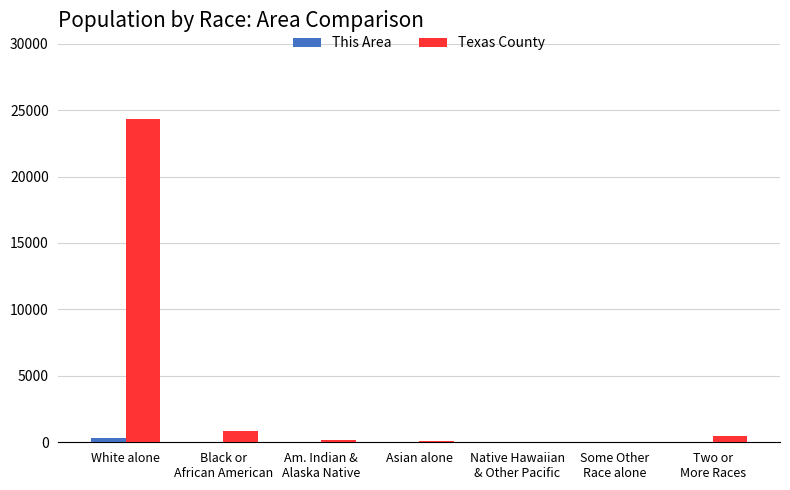

What value does the Texas County series have at White alone?

24332